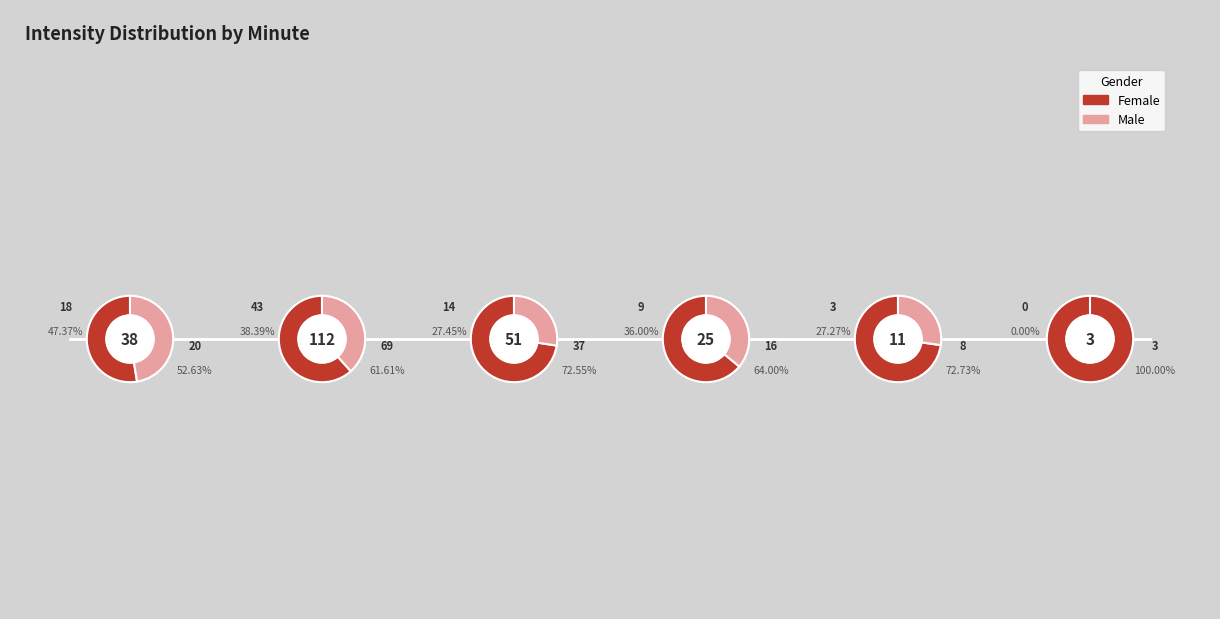

Which series has the widest spread of values?

Female